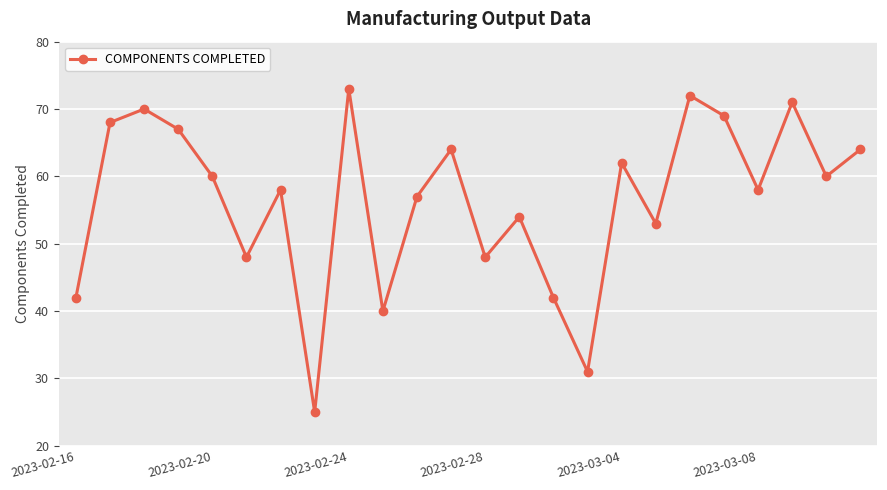

Count the number of data series in this chart.

1